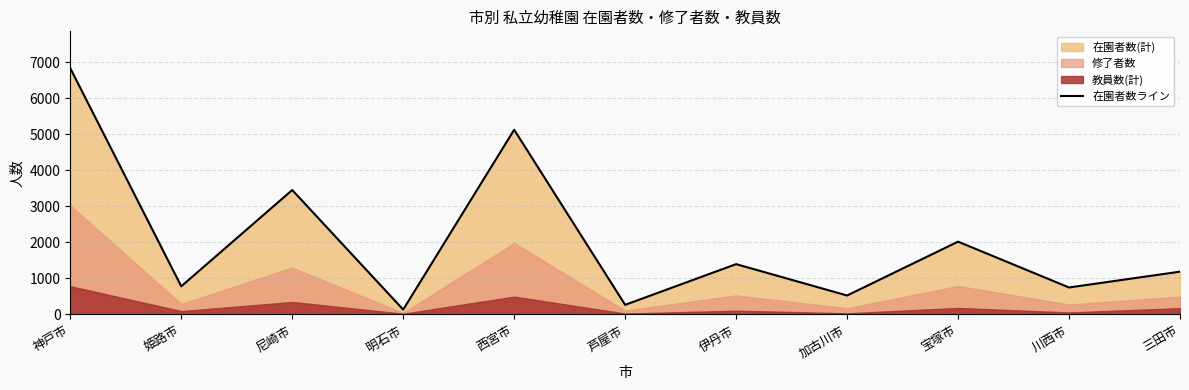

Rank the categories by value from highest to lowest.

神戸市, 西宮市, 尼崎市, 宝塚市, 伊丹市, 三田市, 姫路市, 川西市, 加古川市, 芦屋市, 明石市